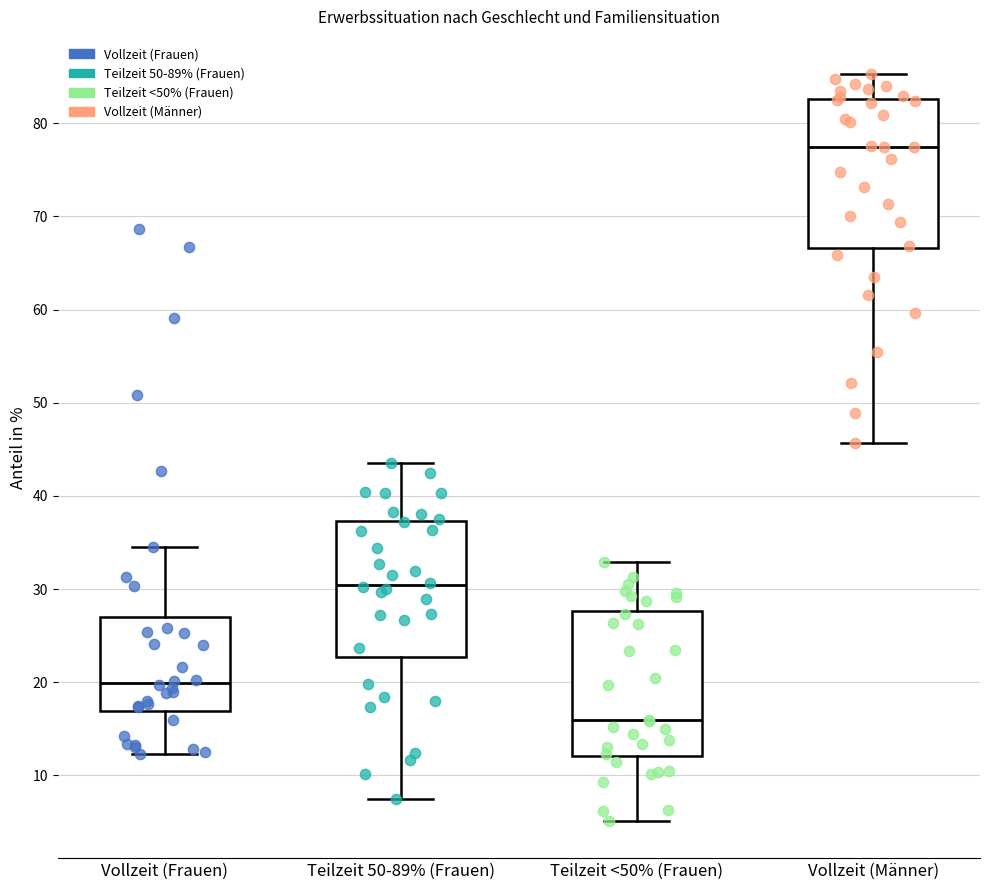

Reading left to right, read every box against the y-axis: the position of its median line, the range the box covers, and the ends of its whiskers. The values are not printed on the chart, so give them approximately, as read against the axis.

Vollzeit (Frauen): median 20, box 17 to 27, whiskers 12 to 35
Teilzeit 50-89% (Frauen): median 30, box 23 to 37, whiskers 8 to 43
Teilzeit <50% (Frauen): median 16, box 12 to 28, whiskers 5 to 33
Vollzeit (Männer): median 77, box 67 to 83, whiskers 46 to 85